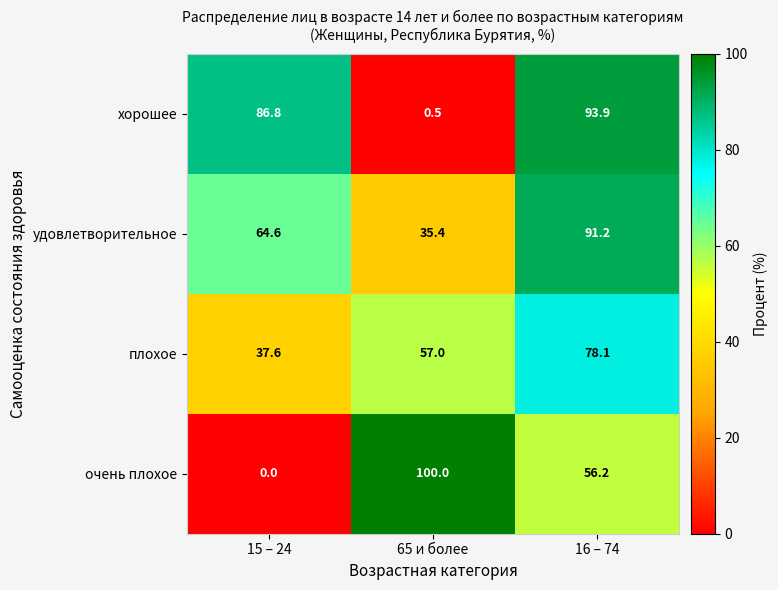

Is it true that удовлетворительное equals 104.3 at 15 – 24?

False